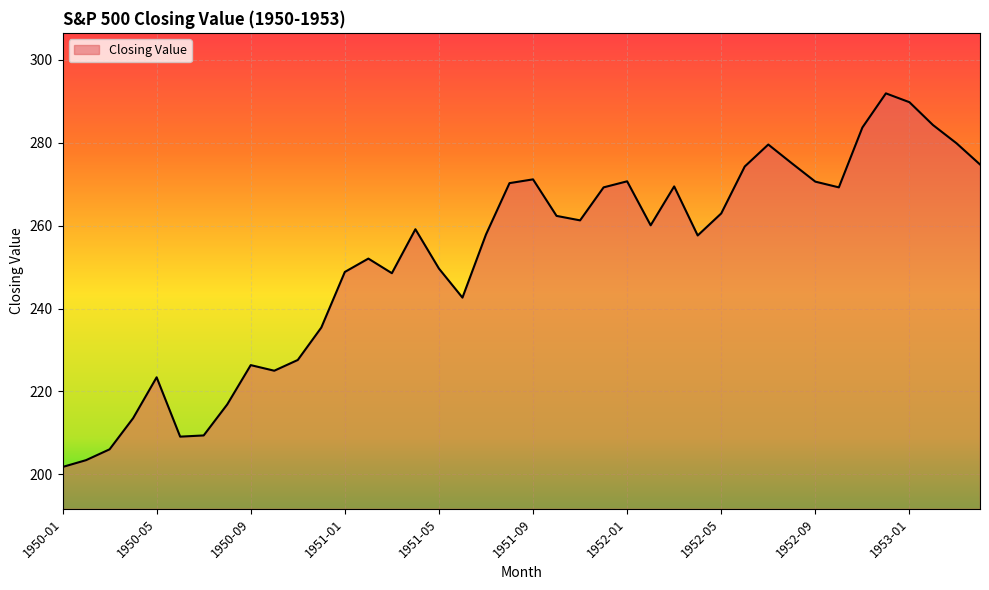

How many lines are shown in the chart?

1